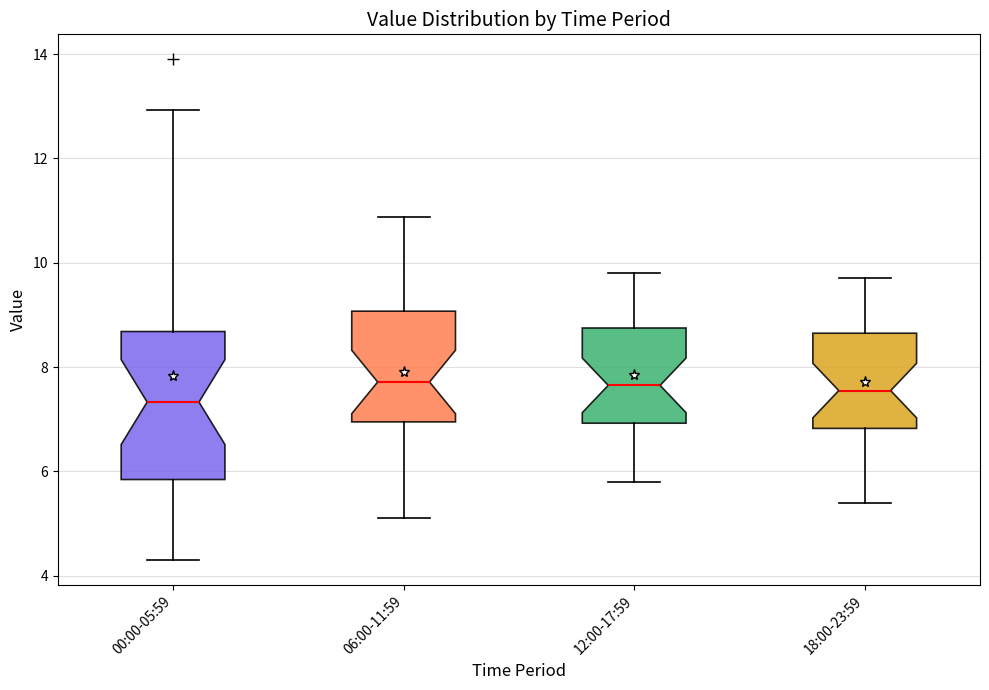

Where does the upper whisker of the box for 06:00-11:59 end on the y-axis? The values are not printed on the chart, so give them approximately, as read against the axis.

10.8